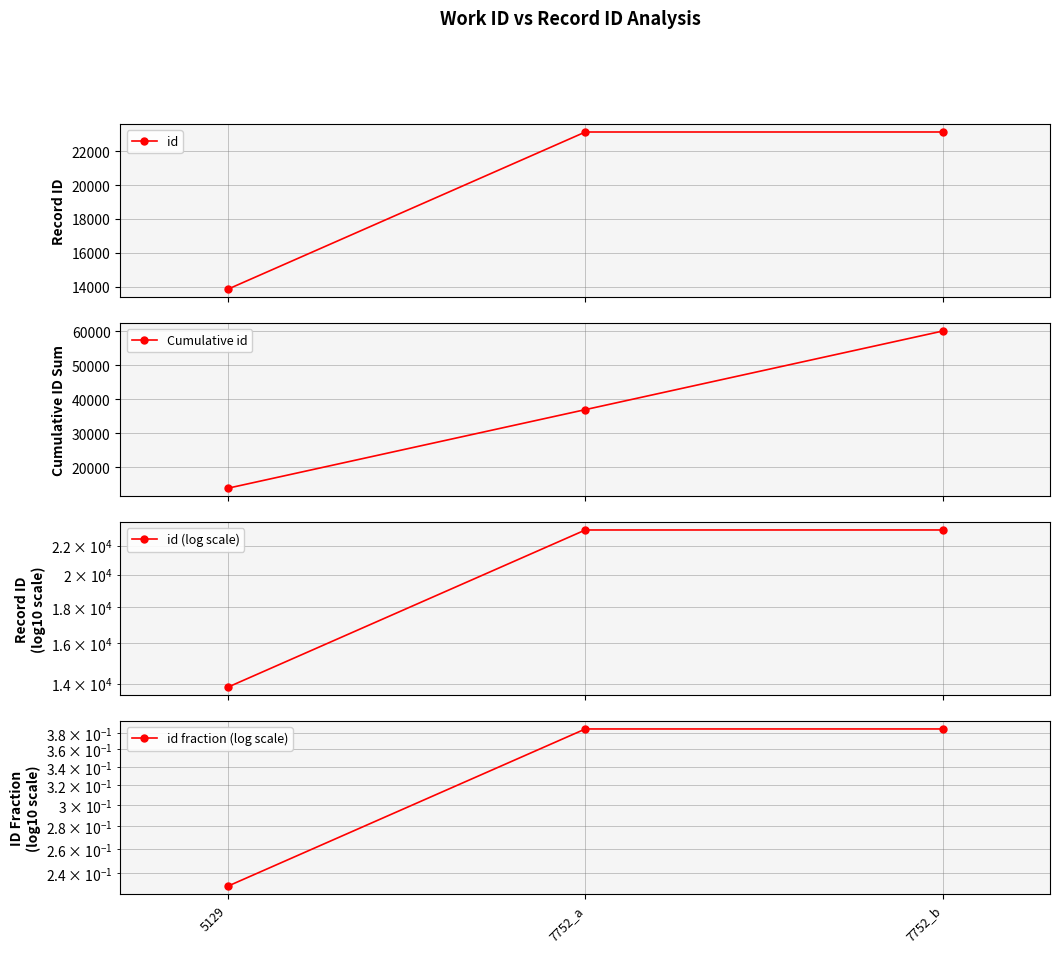

True or false: id has a value of 7542.1 at 7752_b.

False